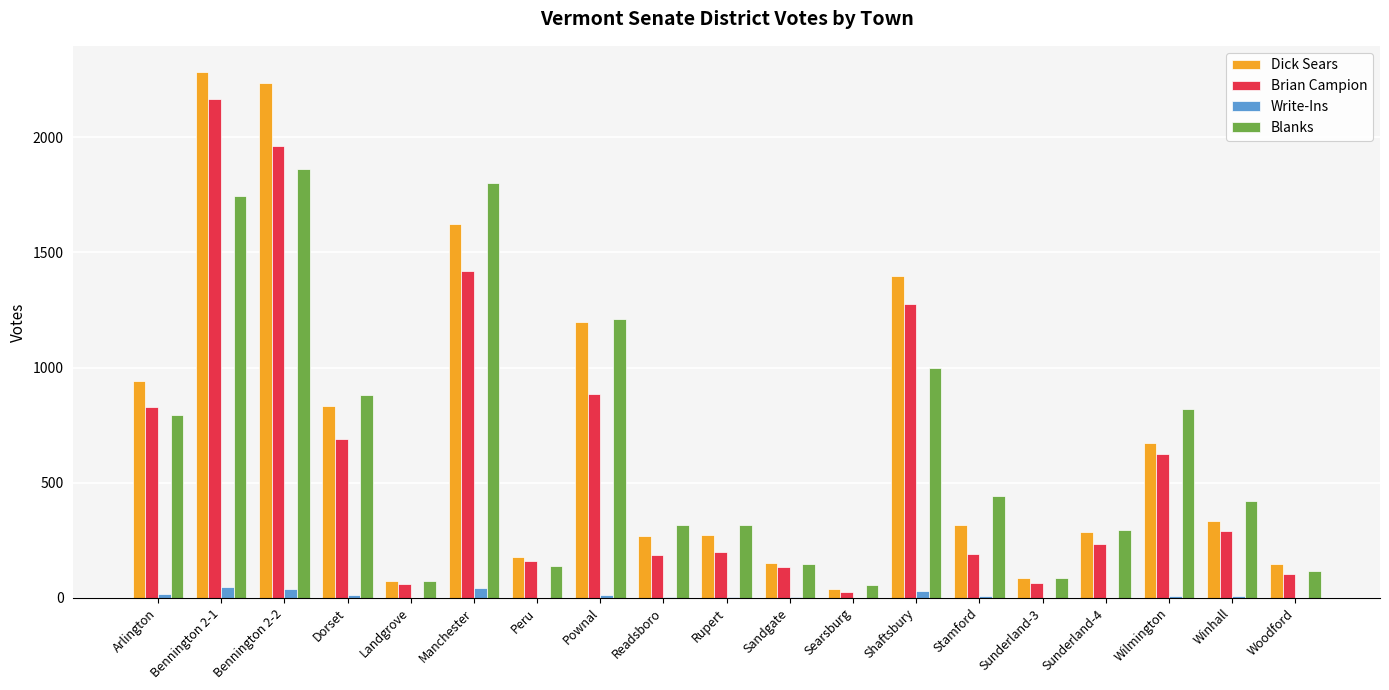

Are the bars grouped side by side (vs. stacked)?

Yes